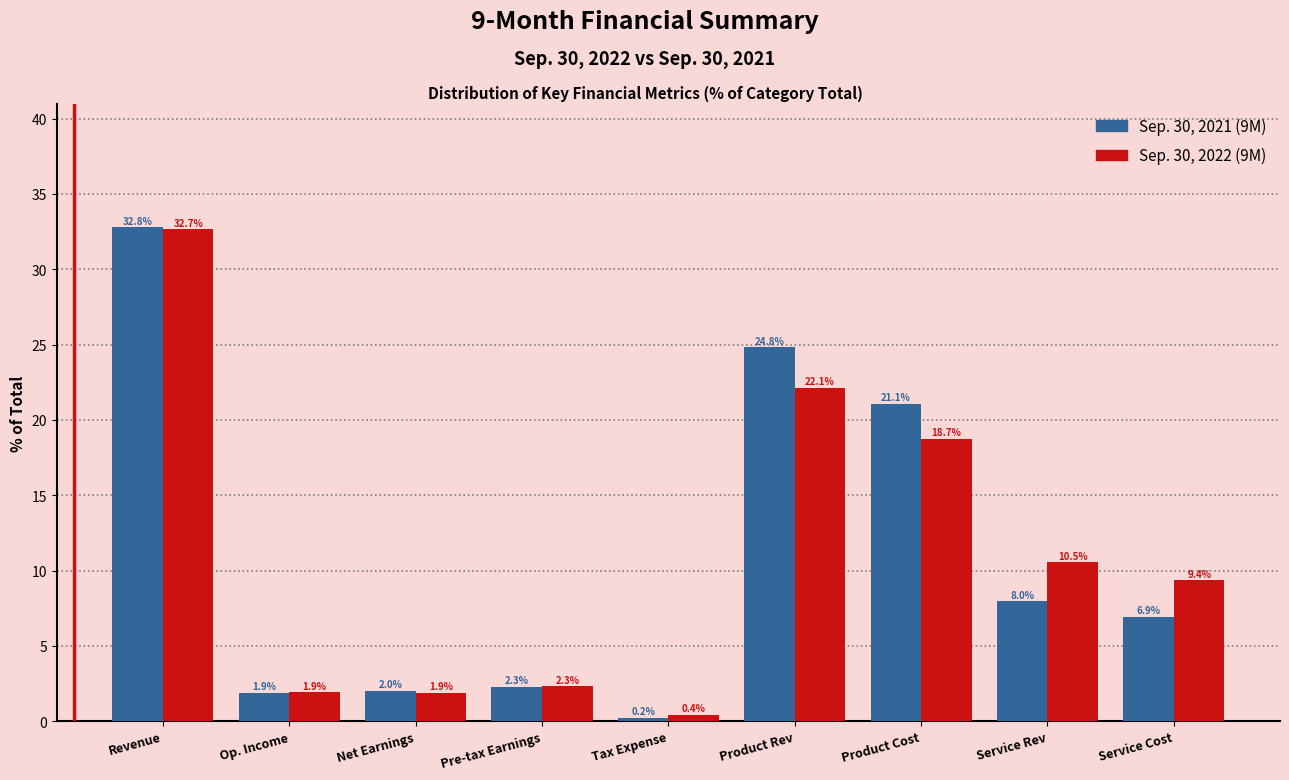

Reading left to right, extract all data points from this chart.

Sep. 30, 2021: Revenue=32.8	Op. Income=1.9	Net Earnings=2.0	Pre-tax Earnings=2.3	Tax Expense=0.2	Product Rev=24.8	Product Cost=21.1	Service Rev=8.0	Service Cost=6.9
Sep. 30, 2022: Revenue=32.7	Op. Income=1.9	Net Earnings=1.9	Pre-tax Earnings=2.3	Tax Expense=0.4	Product Rev=22.1	Product Cost=18.7	Service Rev=10.5	Service Cost=9.4